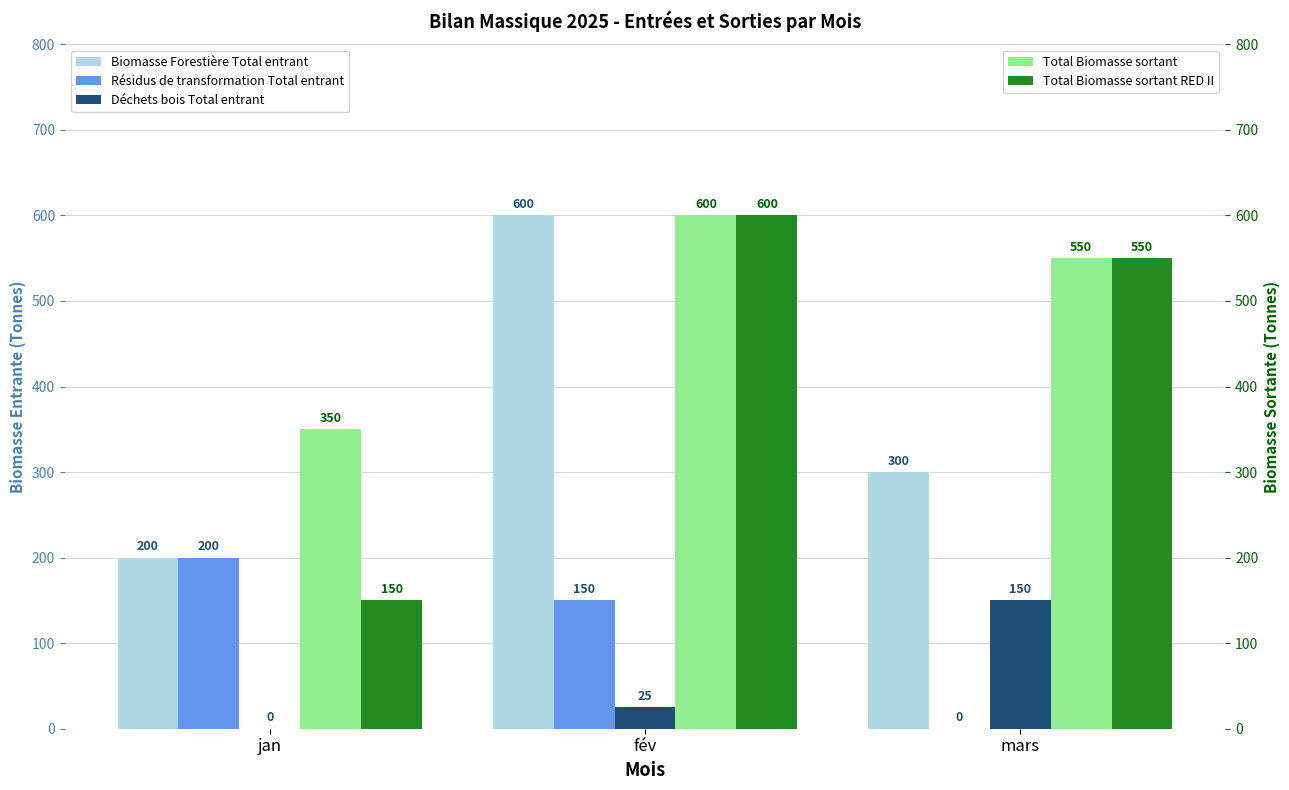

True or false: Biomasse Forestière Total entrant has a value of 300 at mars.

True